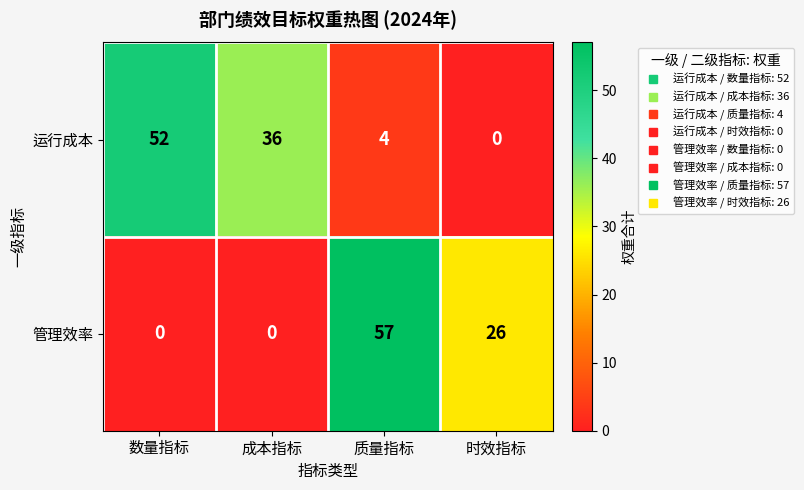

Reading left to right, what are all the values shown in this chart?

运行成本: 数量指标=52	成本指标=36	质量指标=4	时效指标=0
管理效率: 数量指标=0	成本指标=0	质量指标=57	时效指标=26